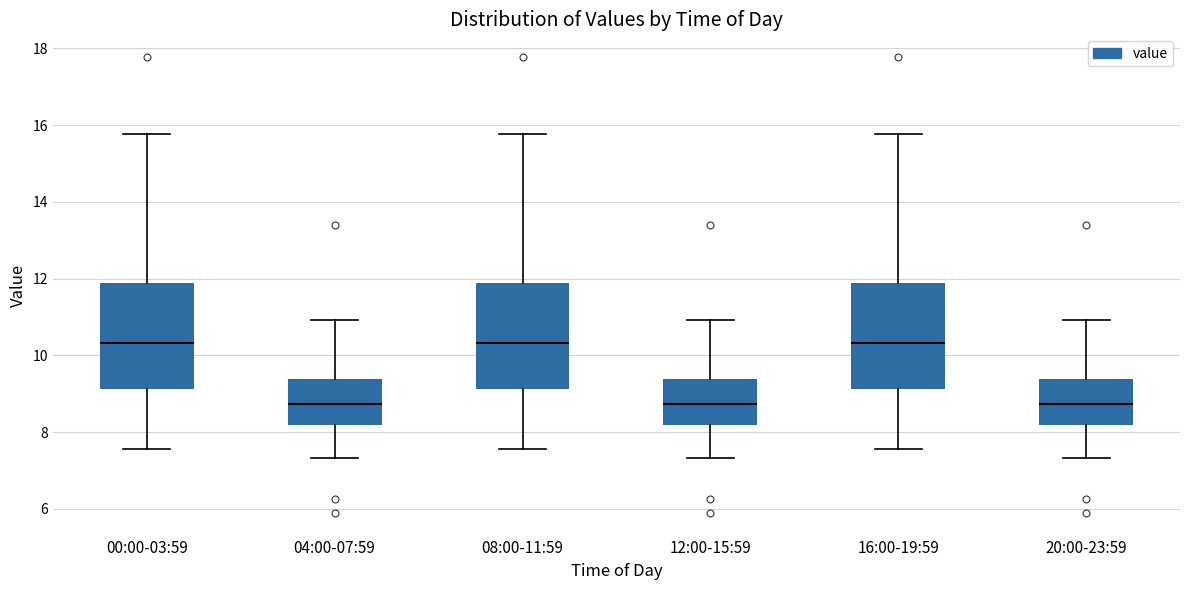

Where is the lower edge of the box for 00:00-03:59 on the y-axis? The values are not printed on the chart, so give them approximately, as read against the axis.

9.2